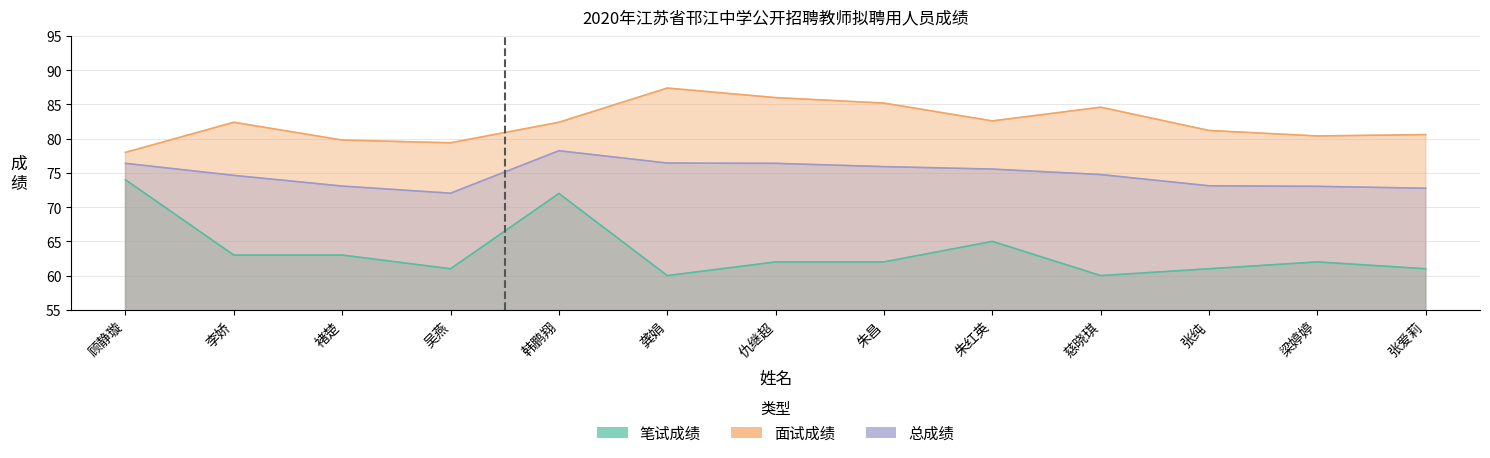

Where is 总成绩 nearest to the value 75?

慈晓琪